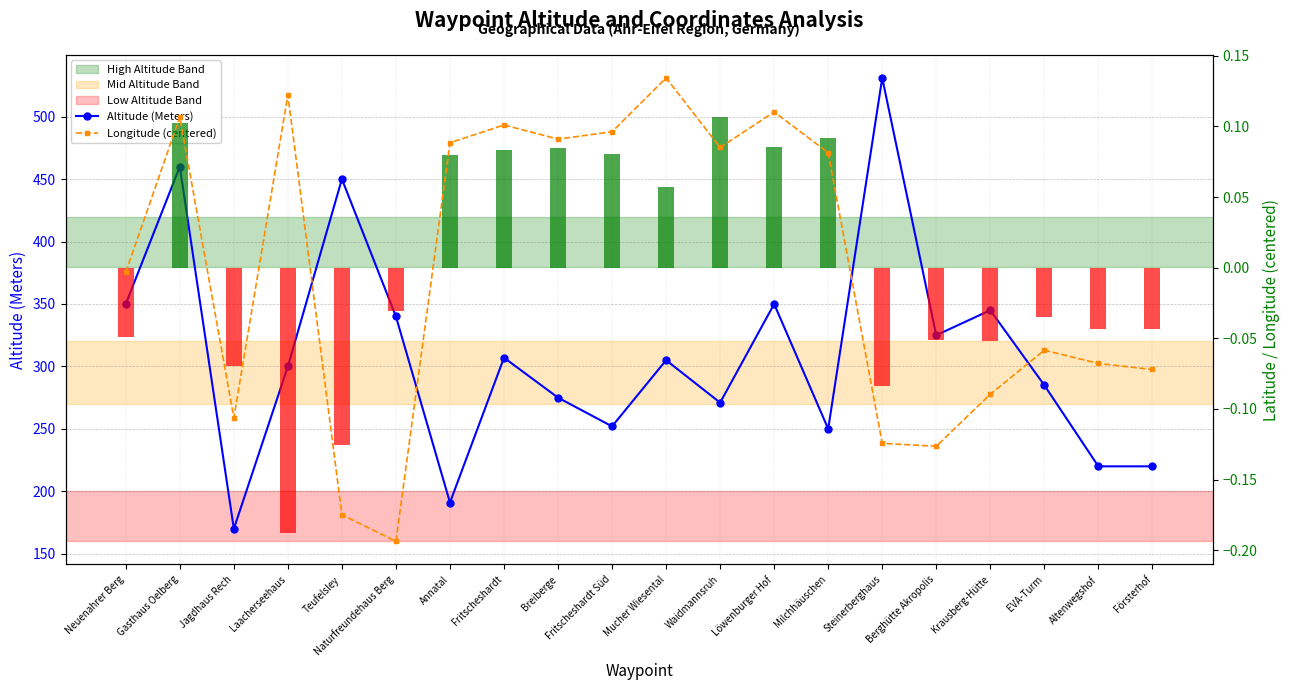

Reading right to left, what are all the values shown in this chart?

Altitude (Meters): 220.0	220.0	285.0	345.0	325.0	531.0	250.0	350.0	271.0	305.0	252.0	275.0	307.0	191.0	340.0	450.0	300.0	170.0	460.0	350.0
Longitude (centered): -0.1	-0.1	-0.1	-0.1	-0.1	-0.1	0.1	0.1	0.1	0.1	0.1	0.1	0.1	0.1	-0.2	-0.2	0.1	-0.1	0.1	-0.0